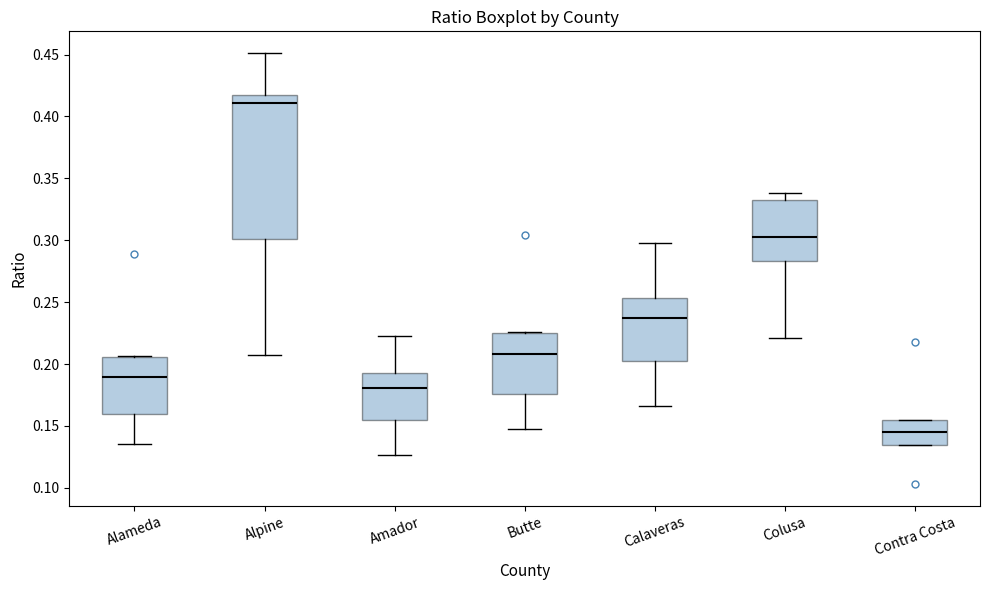

Which box's median line is the lowest?

Contra Costa